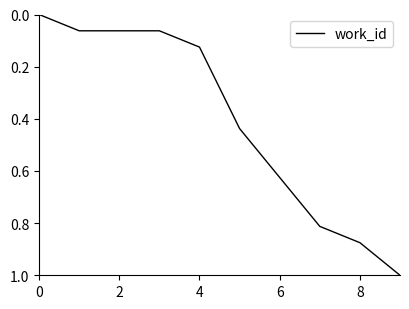

What is the greatest value displayed?

1.0